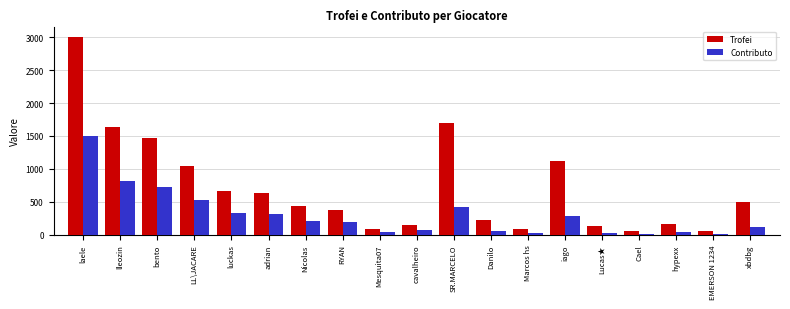

What is the difference between the maximum and minimum values in the Trofei series?

2942